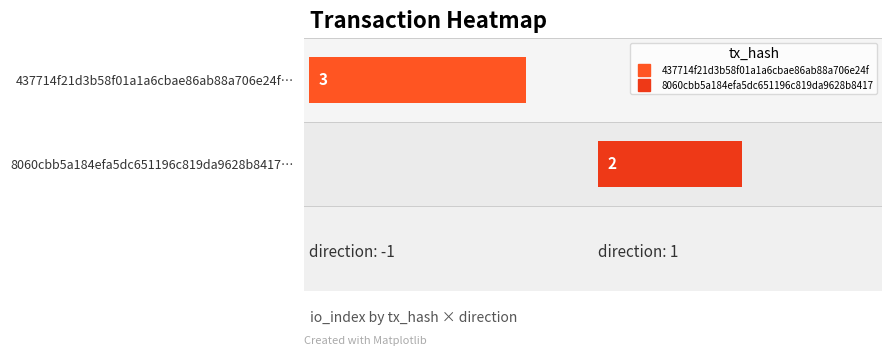

Which series changed the most between 0 and 1?

437714f21d3b58f01a1a6cbae86ab88a706e24f